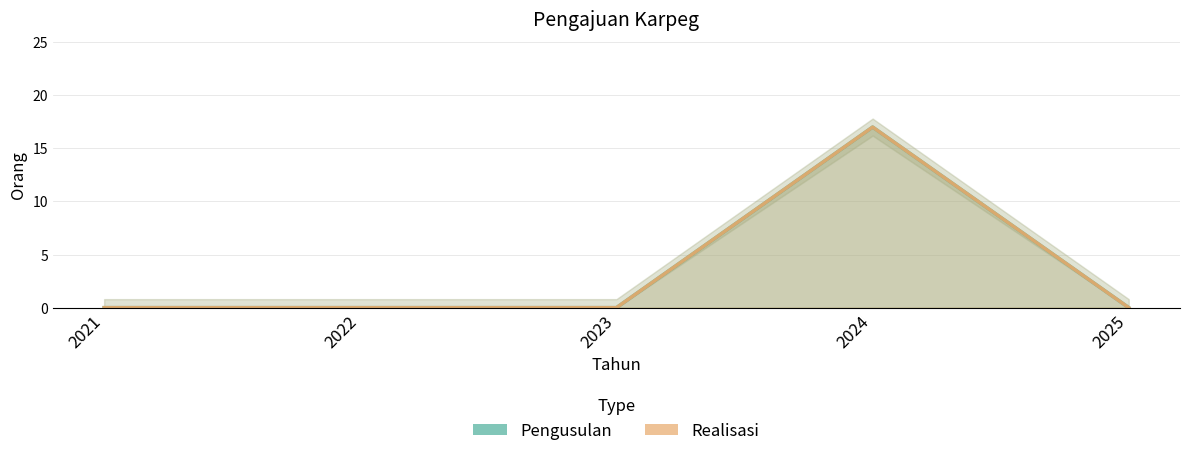

True or false: Pengusulan and Realisasi intersect in this chart.

False